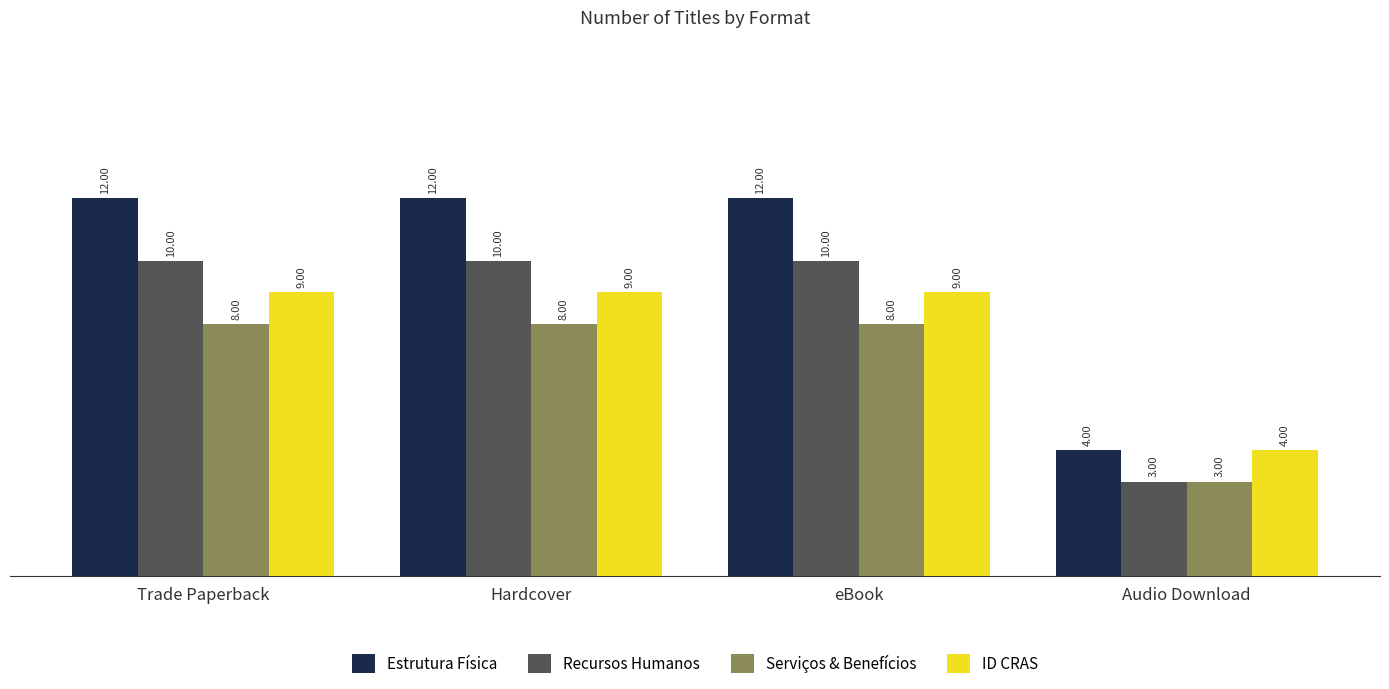

The Estrutura Física series shows 20 at eBook. True or false?

False